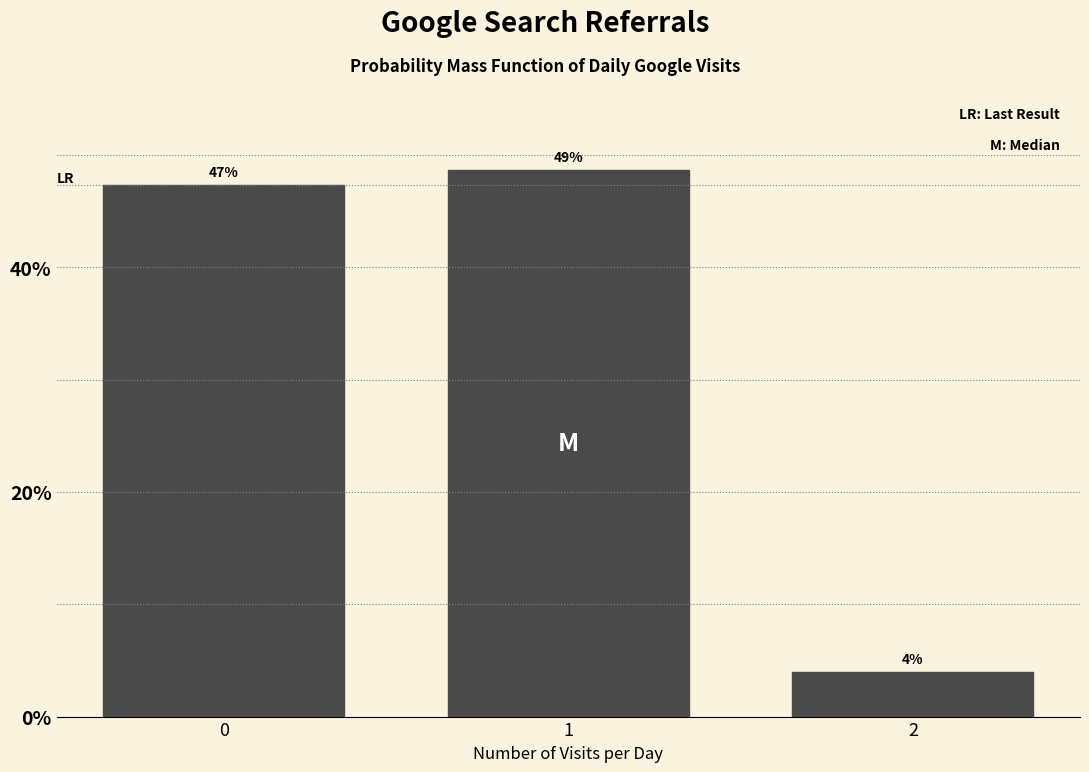

Are the bars horizontal?

No